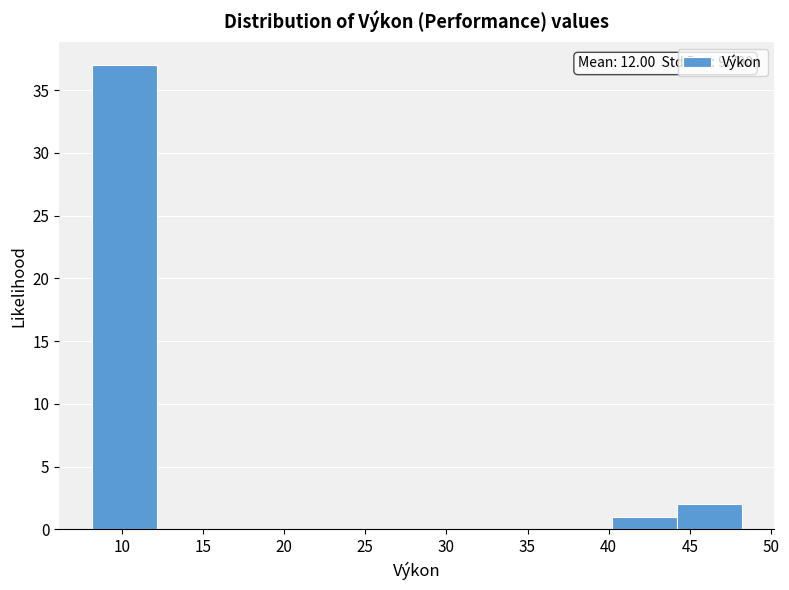

Over which range of the x-axis is the bar tallest?

8 to 12